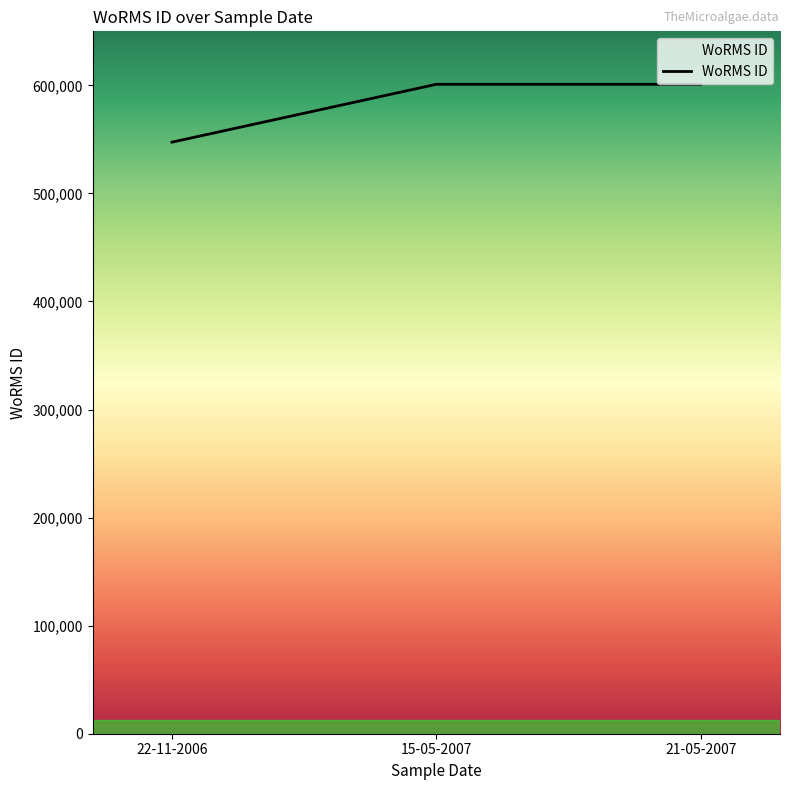

How many series are shown in this chart?

1